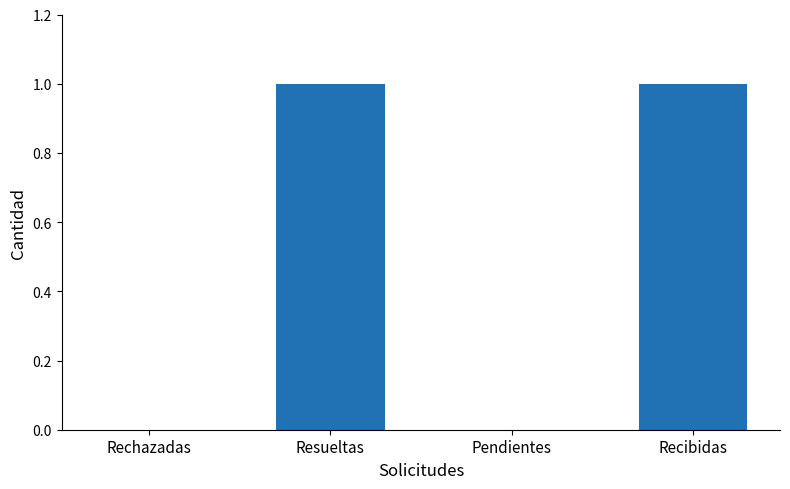

Reading right to left, list all the values displayed in this chart.

Recibidas=1	Pendientes=0	Resueltas=1	Rechazadas=0